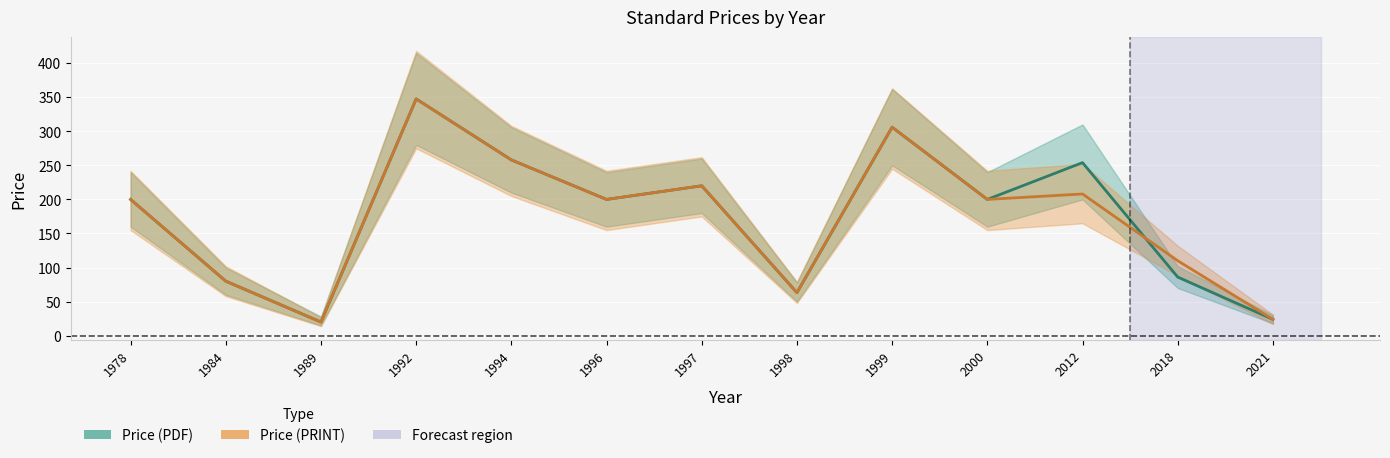

How many distinct data groups are displayed?

2